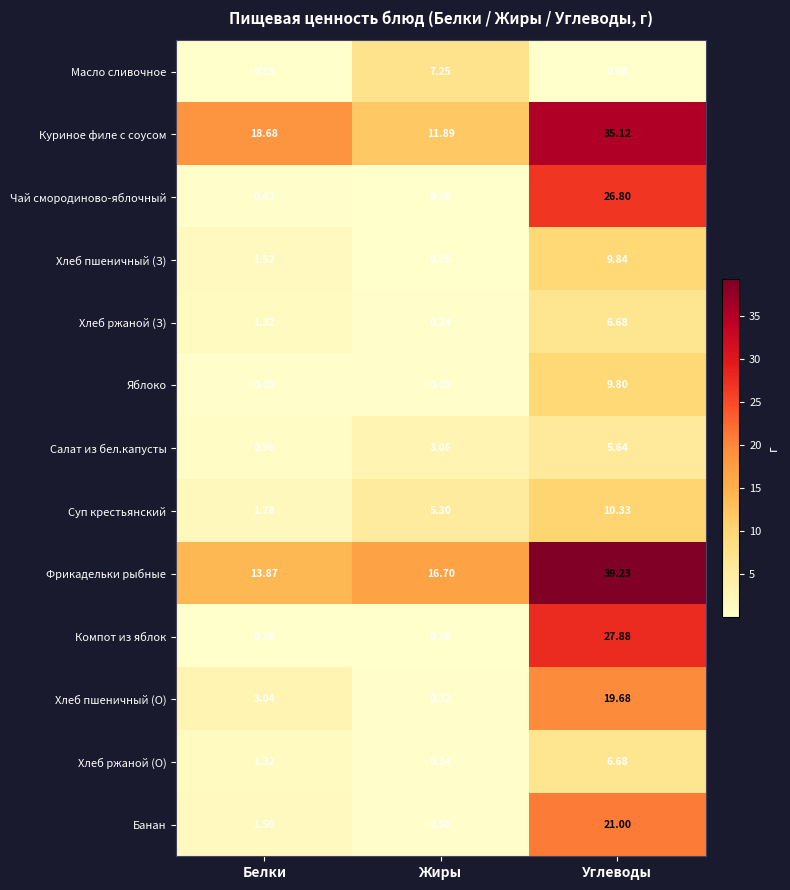

Which series has the largest range (max minus min)?

Компот из яблок